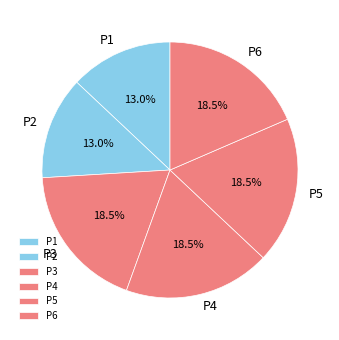

Is P3 the majority of the pie?

No